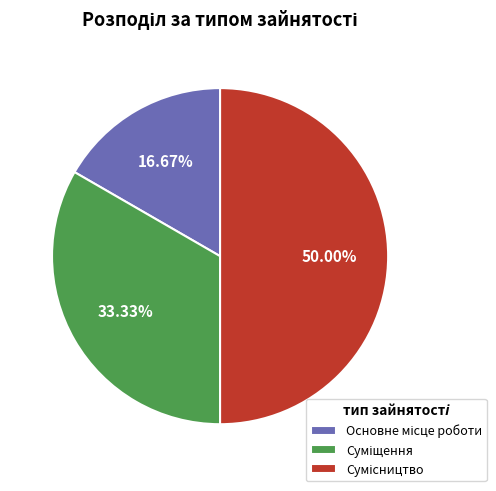

How many slices are in this pie chart?

3